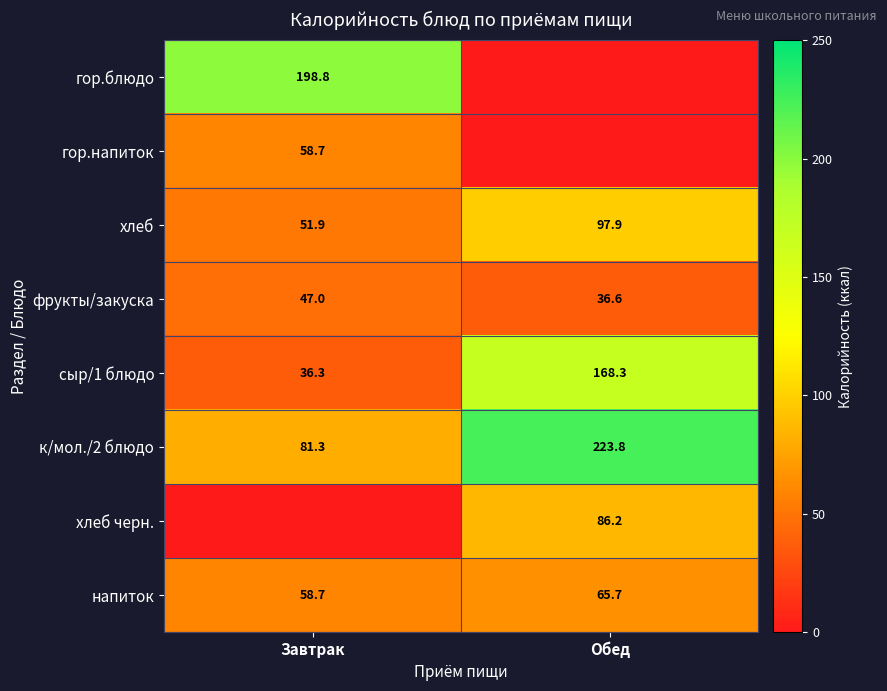

What is the difference between the maximum and minimum values in the к/мол./2 блюдо series?

142.5